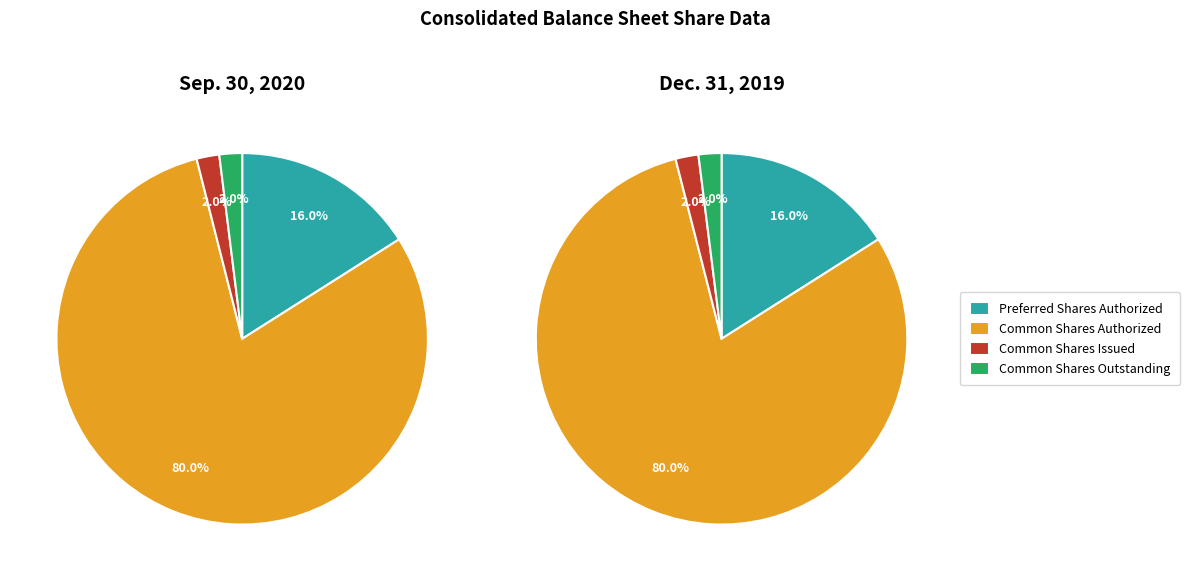

What is the largest slice in the pie chart?

Common Shares Authorized